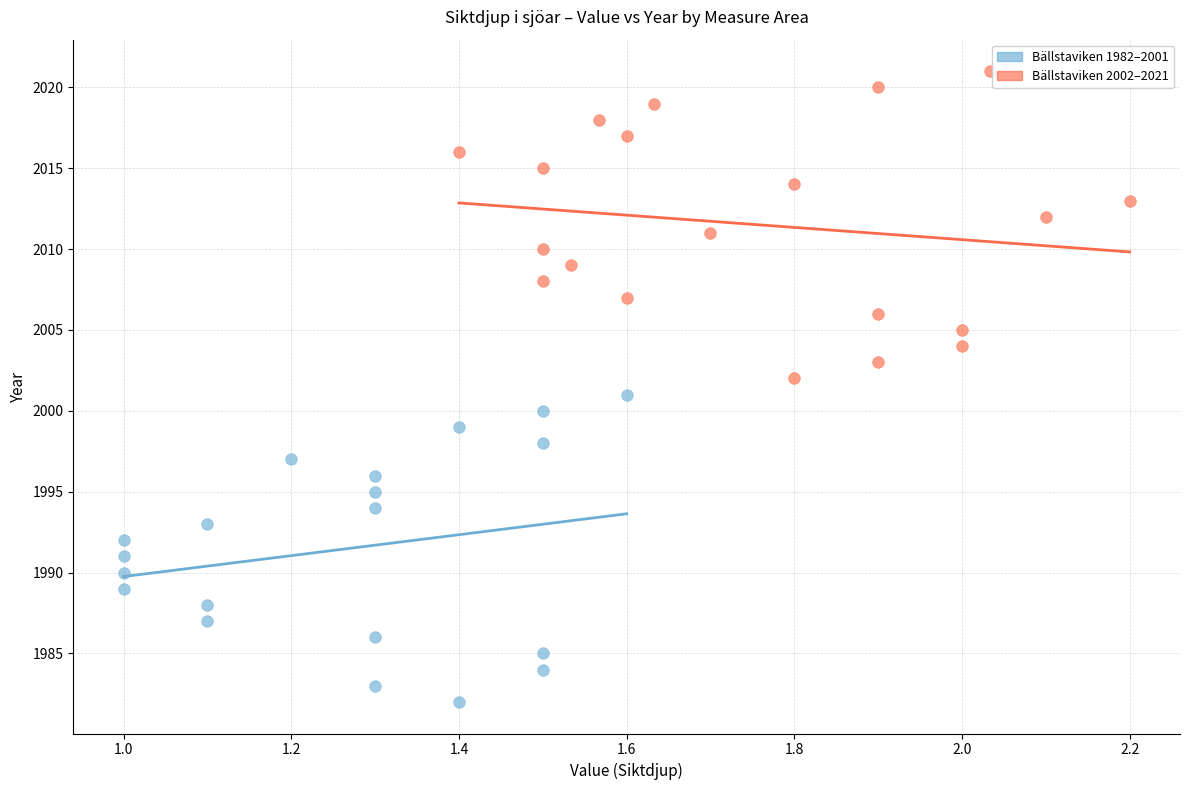

Which series reaches the minimum Y coordinate?

Bällstaviken 1982–2001